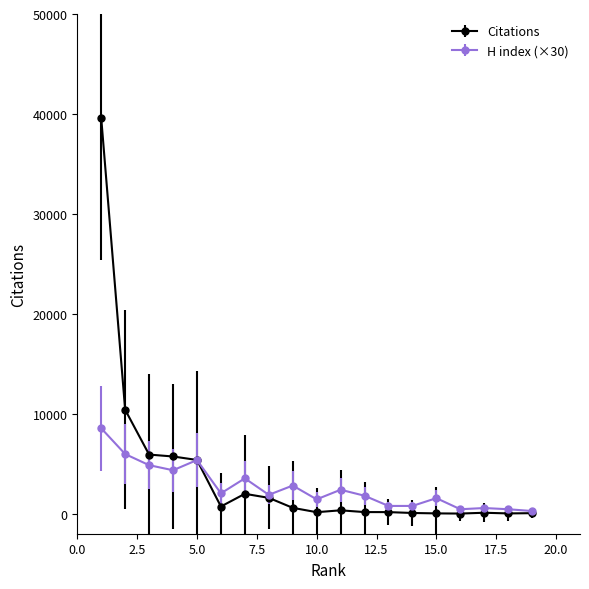

Which series has the widest spread of values?

Citations